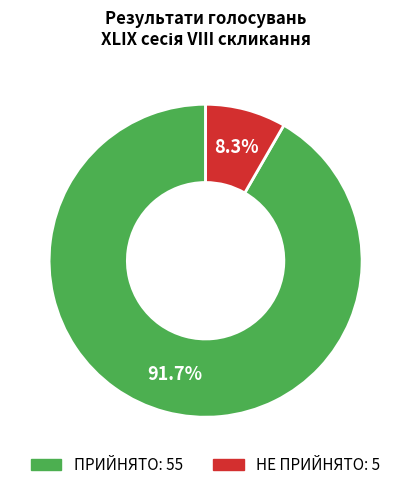

Which category accounts for the majority?

ПРИЙНЯТО